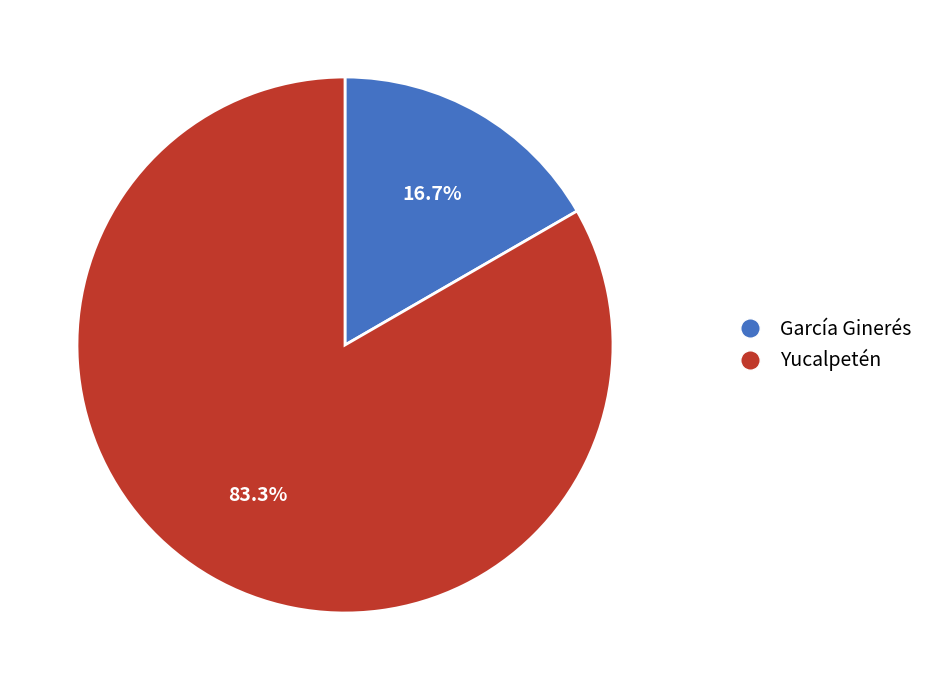

What is the ratio of the value at Yucalpetén to the value at García Ginerés?

5.0